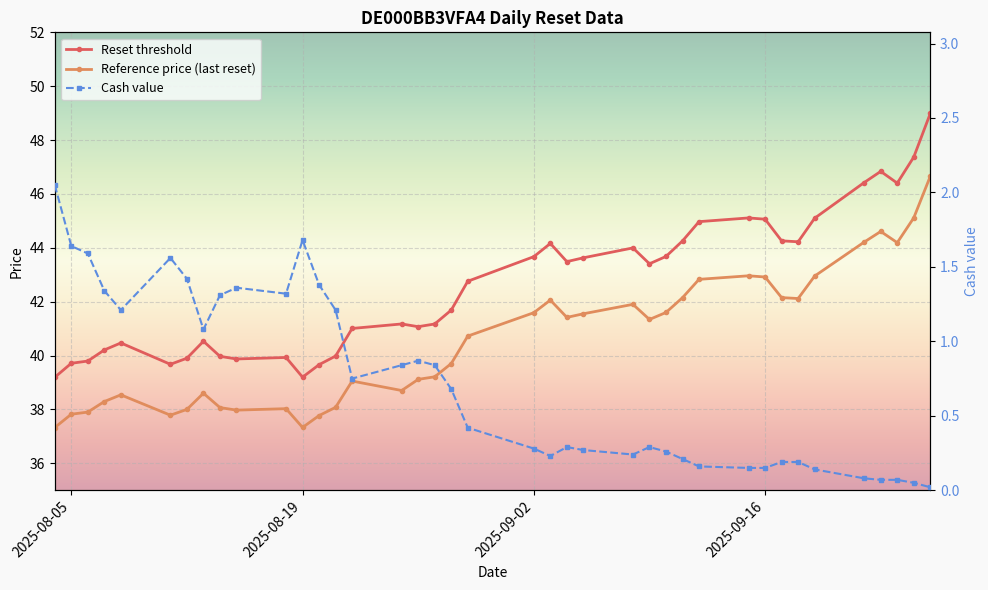

True or false: Reset threshold and Cash value intersect in this chart.

False